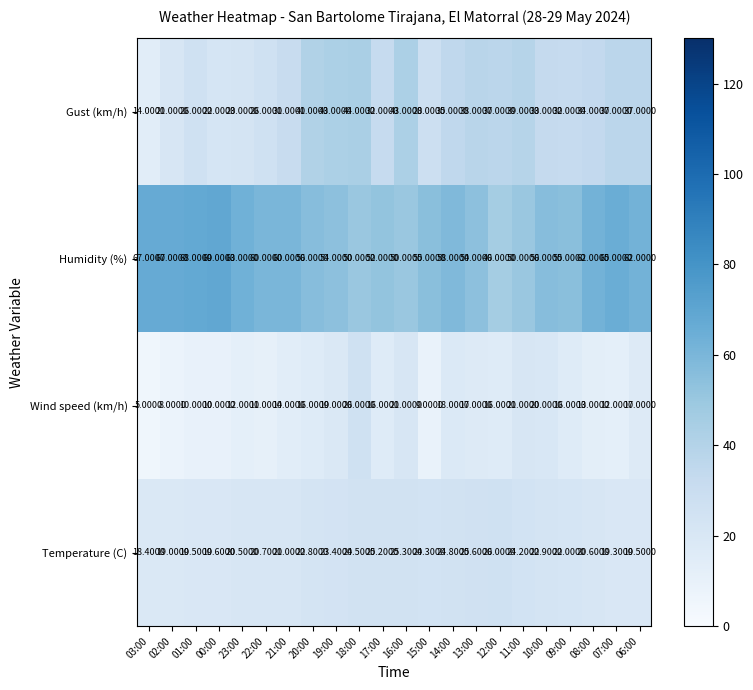

Which series has the largest total across all categories?

Humidity (%)